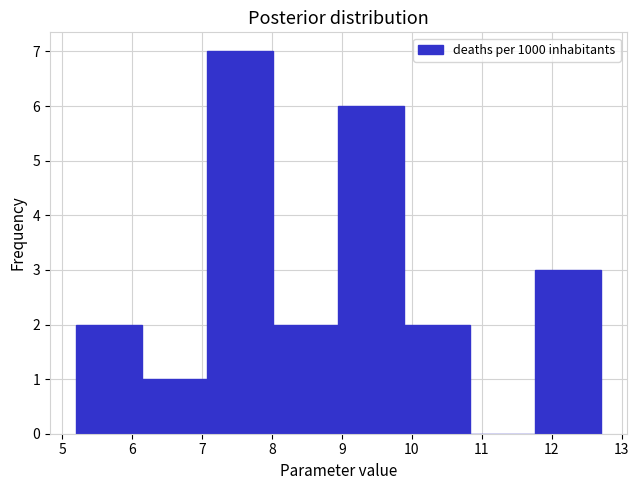

Which range on the x-axis has the tallest bar?

7.1 to 8.0